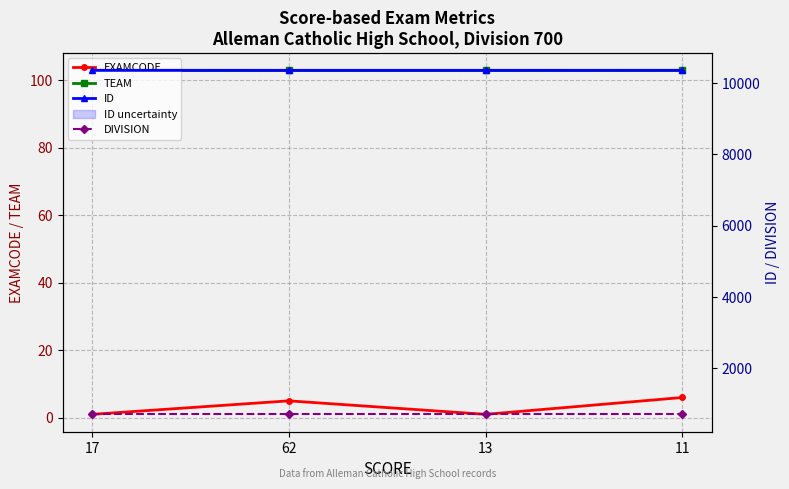

Reading left to right, transcribe all the data shown in this chart.

EXAMCODE: 1	5	1	6
TEAM: 103	103	103	103
ID: 10362	10361	10361	10362
DIVISION: 700	700	700	700